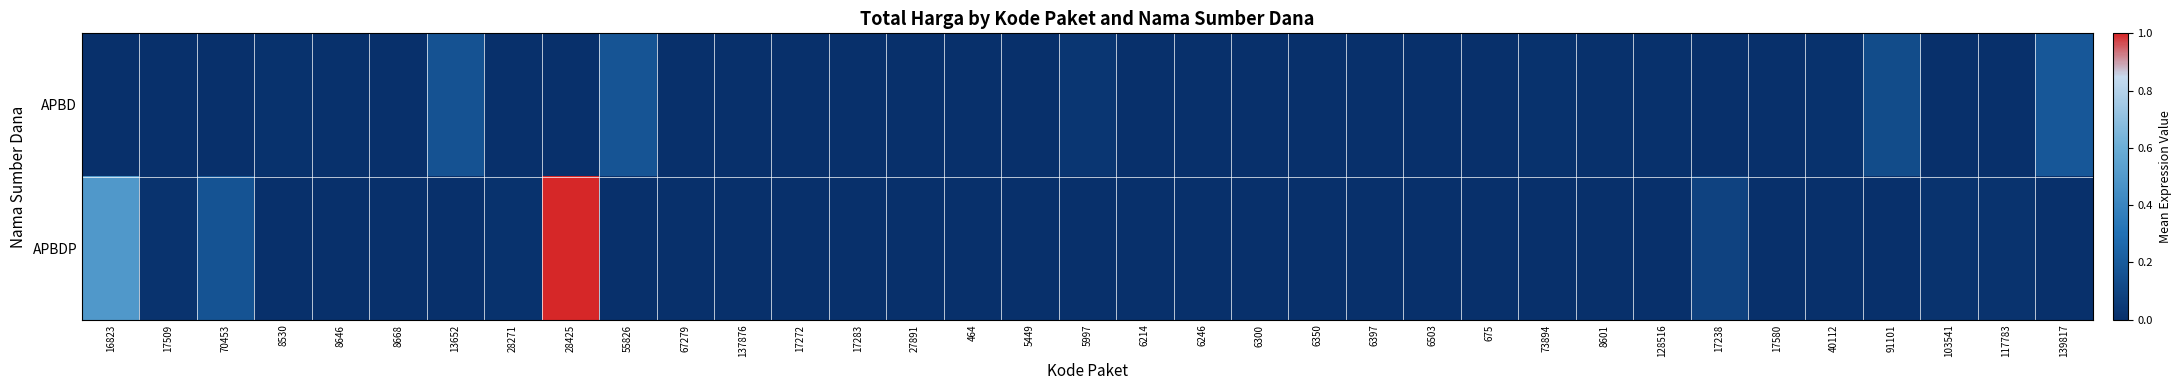

At how many categories does at least one series exceed 0?

35